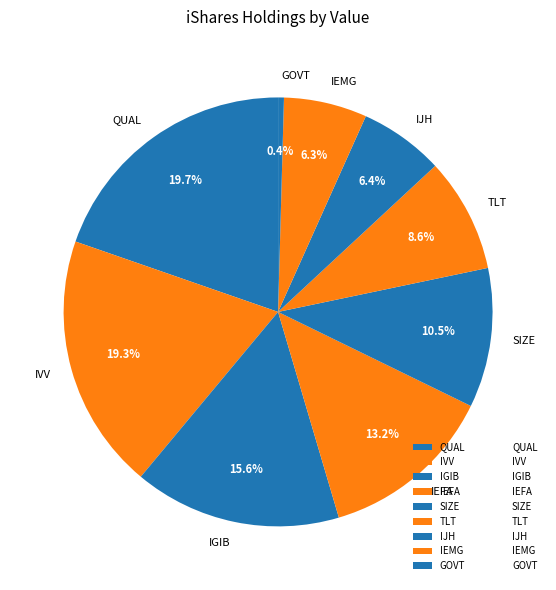

The GOVT slice represents 13% of the pie. True or false?

False